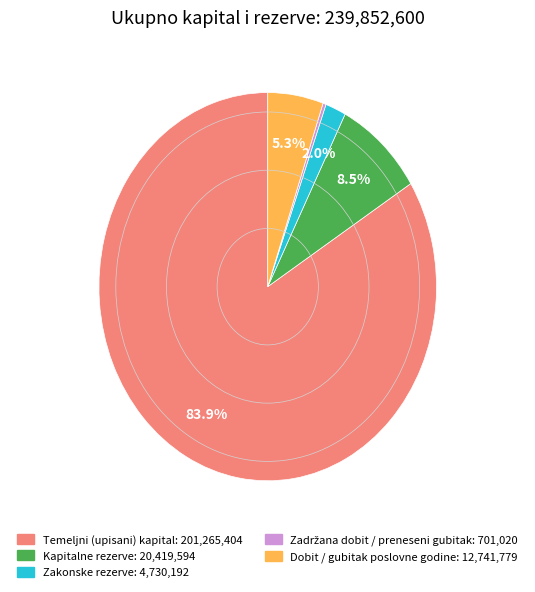

The Kapitalne rezerve slice represents 1% of the pie. True or false?

False